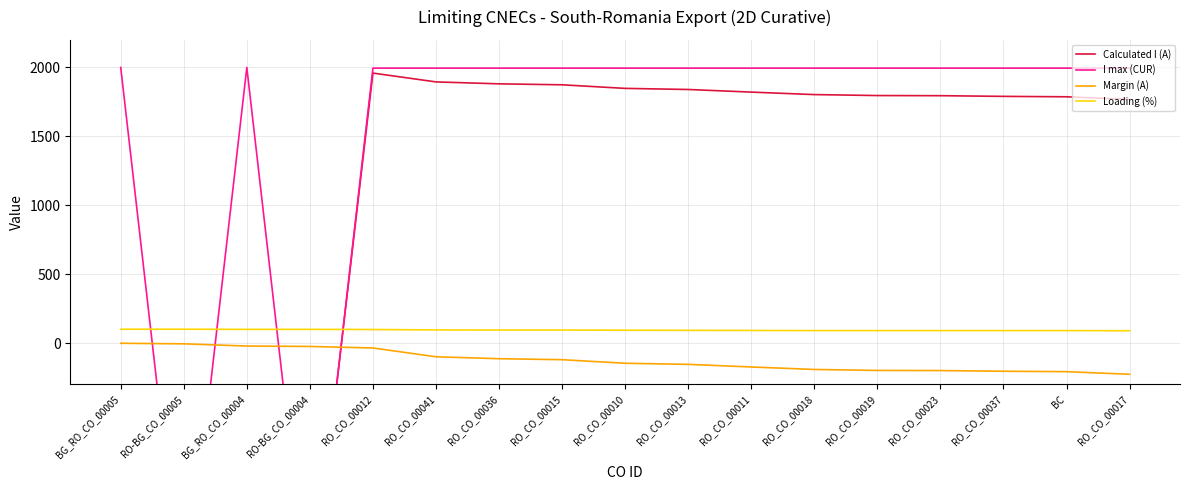

What is the average value of the Loading (%) series?

94